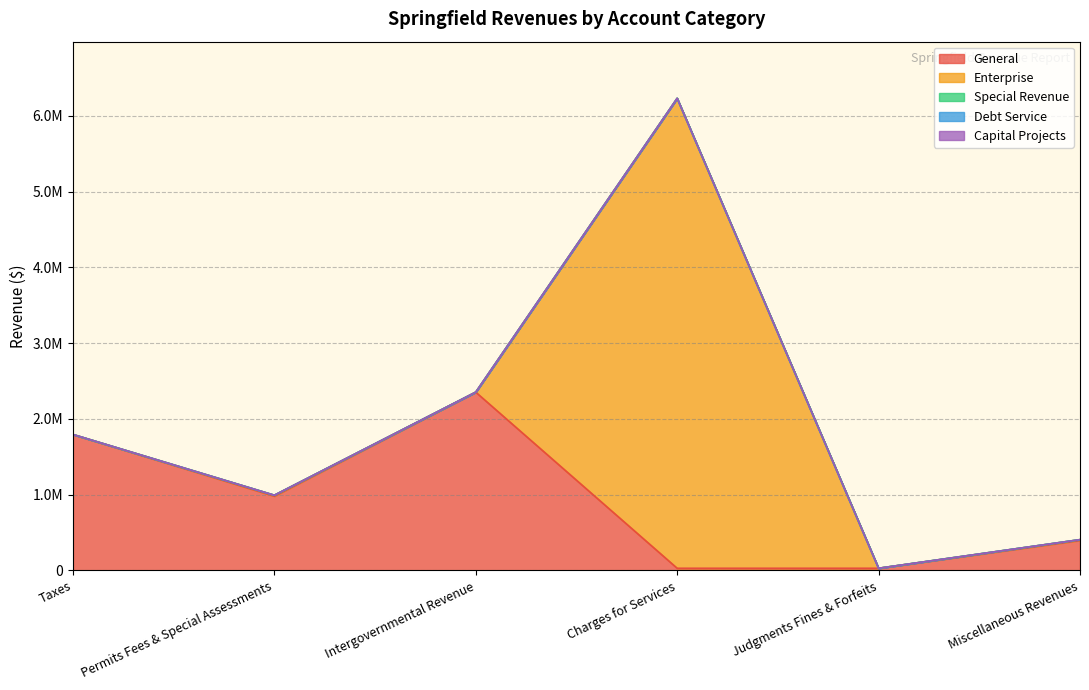

Where is Special Revenue nearest to the value 0?

Taxes